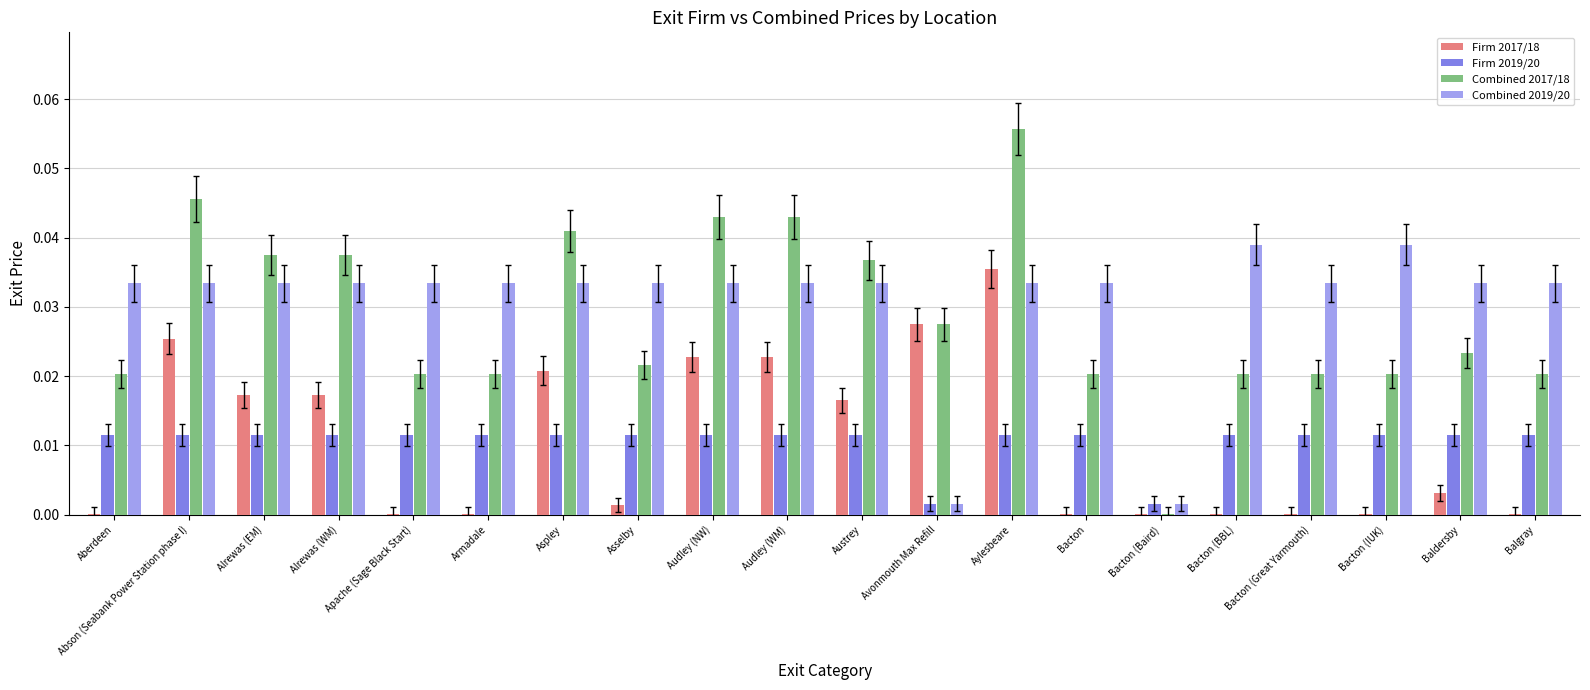

Which category has the highest value in the Combined 2017/18 series?

Aylesbeare